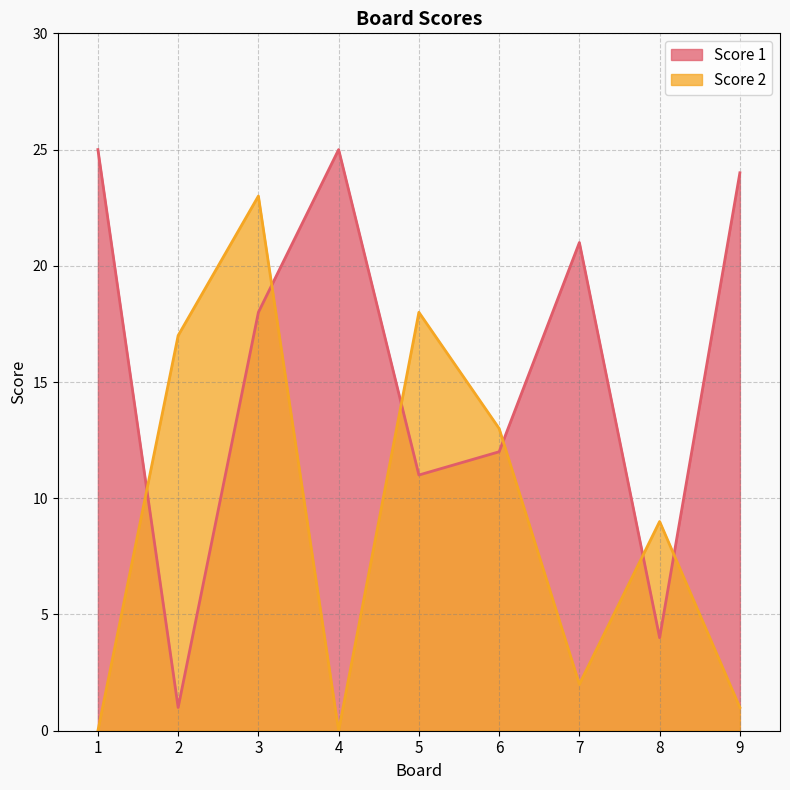

What is the difference between the maximum and minimum values in the Score 2 series?

23